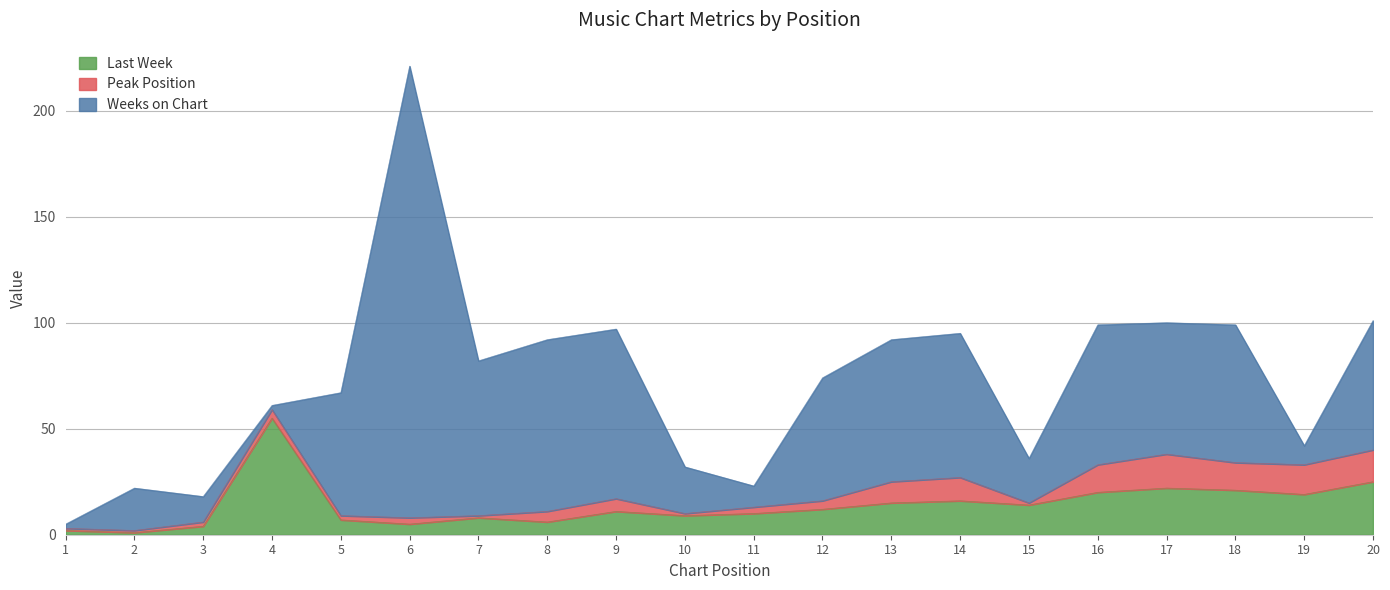

At how many categories does at least one series exceed 93?

1